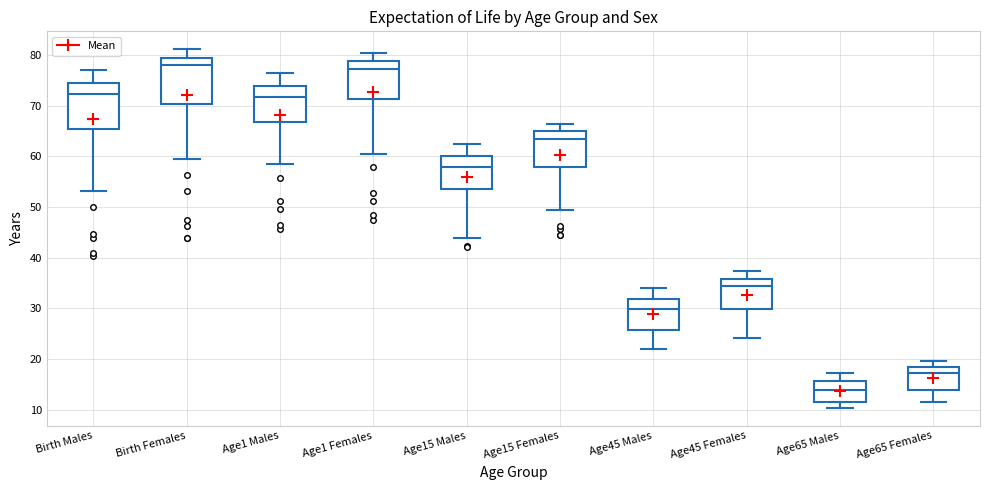

Reading left to right, transcribe this box plot: for each box, give where its median line is, the range the box spans, and where its two whiskers end, as read against the y-axis. The values are not printed on the chart, so give them approximately, as read against the axis.

Birth Males: median 72, box 65 to 74, whiskers 53 to 77
Birth Females: median 78, box 70 to 79, whiskers 60 to 81
Age1 Males: median 72, box 67 to 74, whiskers 58 to 76
Age1 Females: median 77, box 71 to 79, whiskers 60 to 80
Age15 Males: median 58, box 54 to 60, whiskers 44 to 63
Age15 Females: median 63, box 58 to 65, whiskers 50 to 66
Age45 Males: median 30, box 26 to 32, whiskers 22 to 34
Age45 Females: median 34, box 30 to 36, whiskers 24 to 37
Age65 Males: median 14, box 12 to 16, whiskers 10 to 17
Age65 Females: median 17, box 14 to 18, whiskers 12 to 20